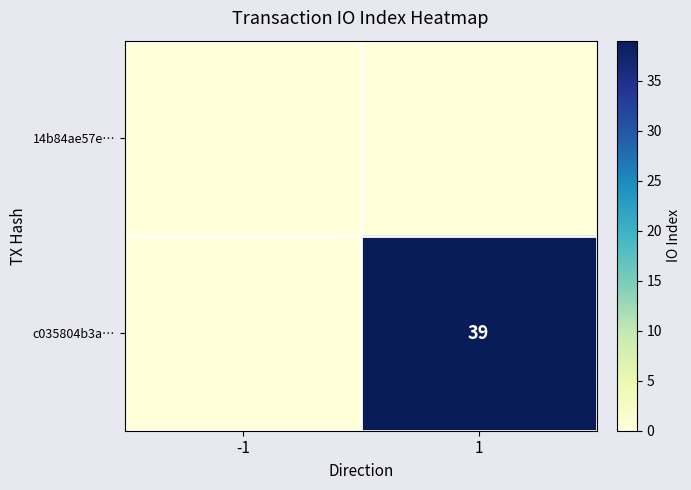

The c035804b3a… series shows 39 at 1. True or false?

True